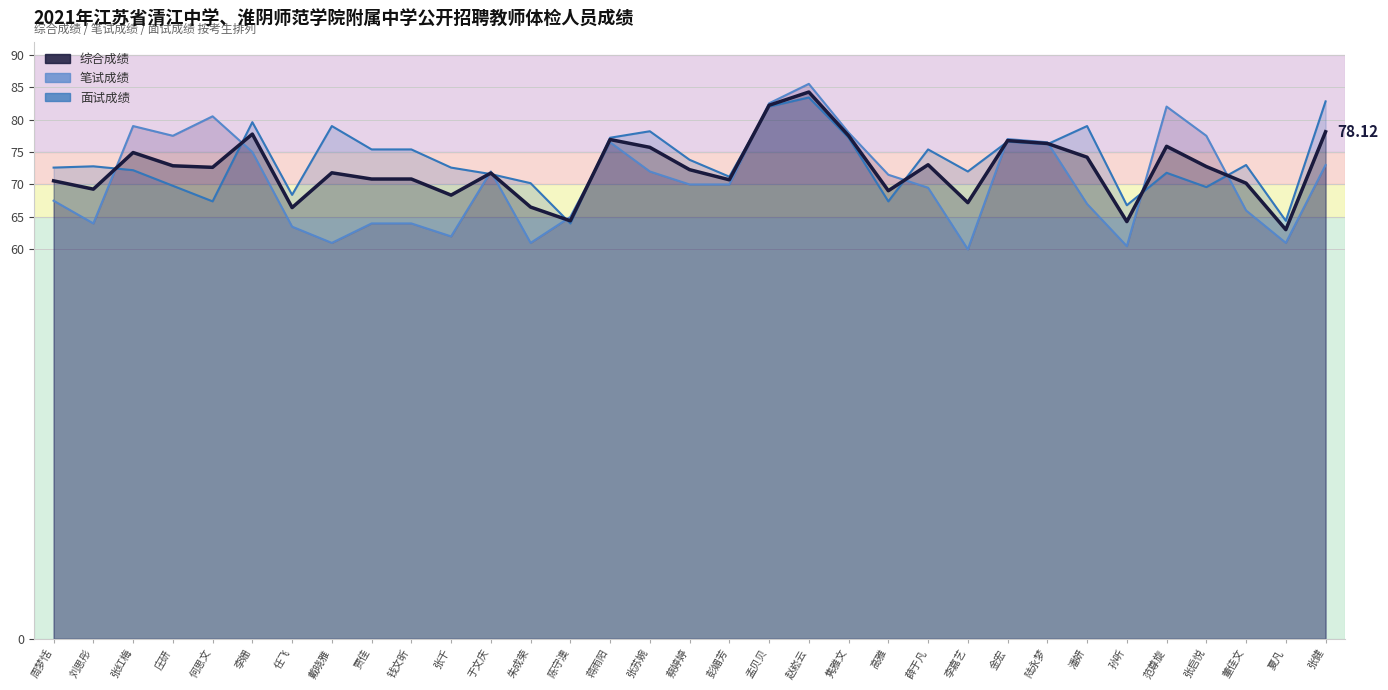

True or false: 综合成绩 has more than 1 interior local peaks.

True